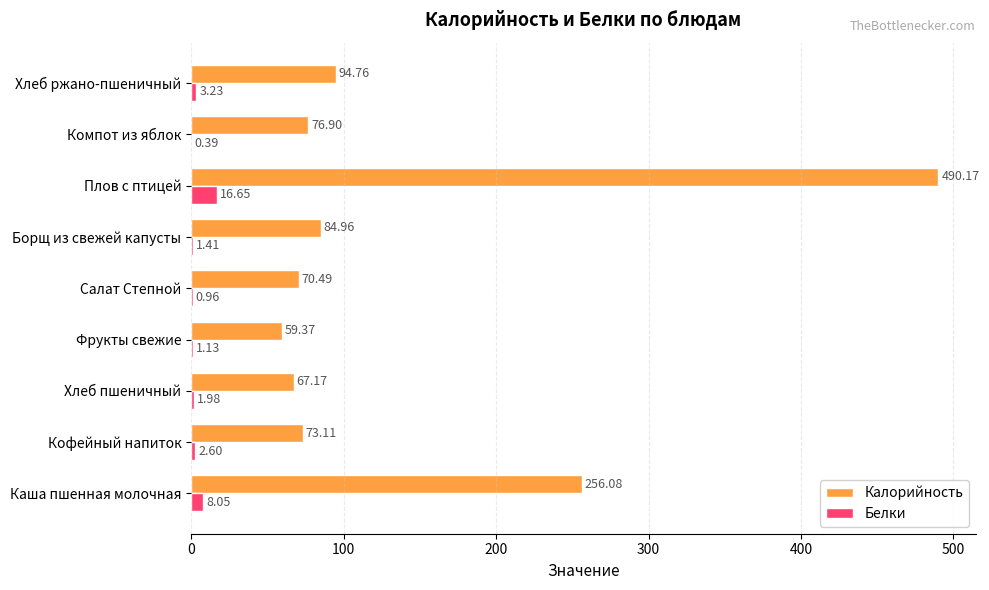

Between Каша пшенная молочная and Салат Степной, which series saw the biggest shift?

Калорийность